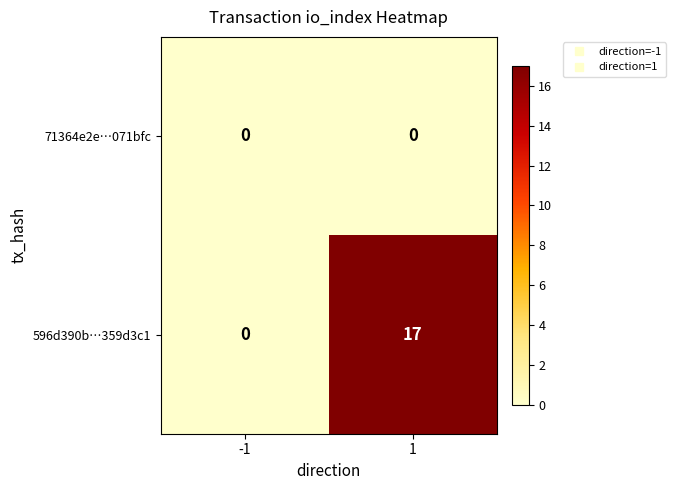

Is it true that 596d390b…359d3c1 equals 5 at 1?

False